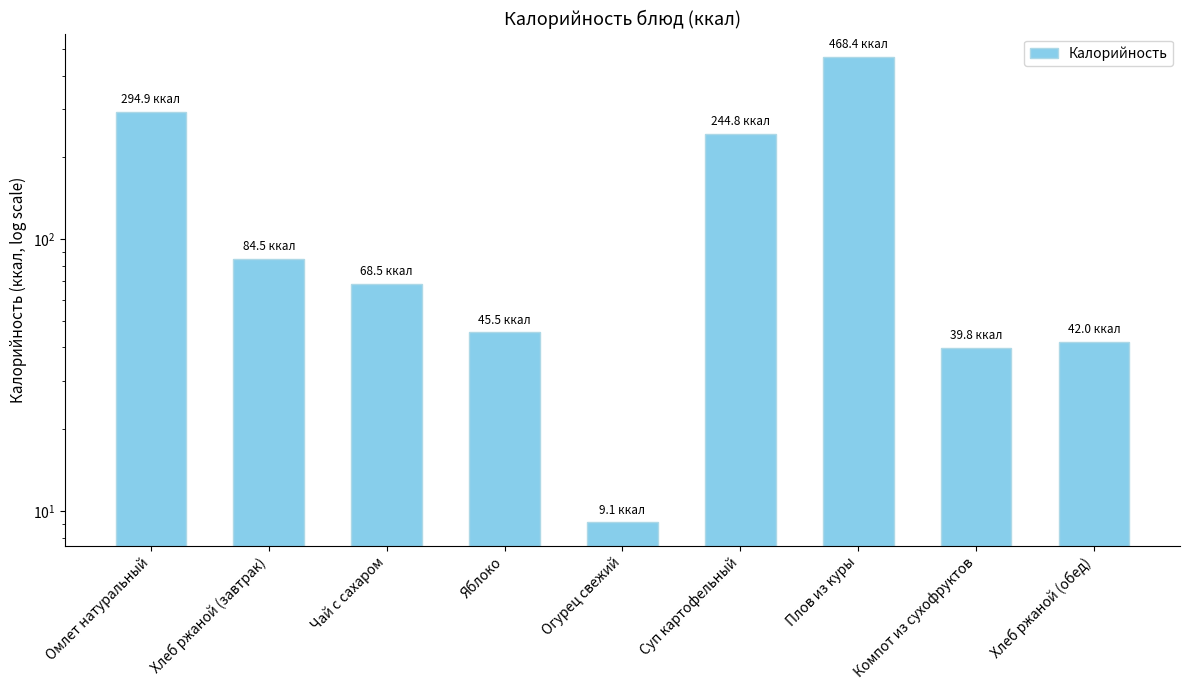

Is it true that the value at Яблоко is 26.4?

False